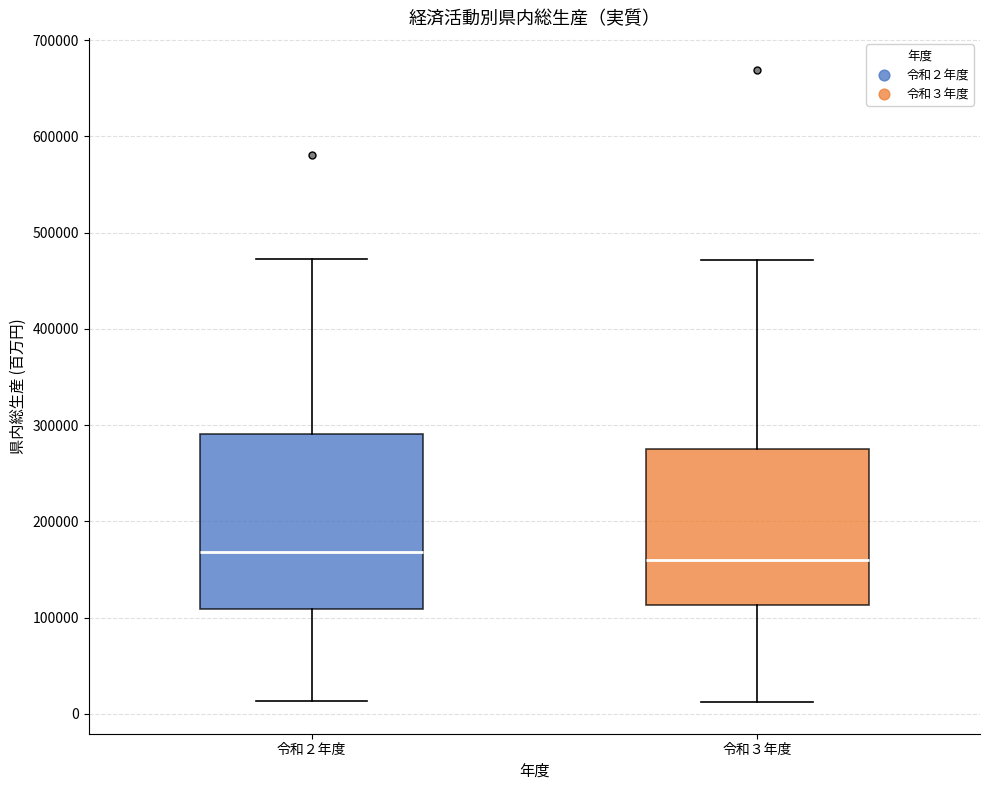

Comparing the boxes themselves (not the whiskers), which one is the tallest?

令和２年度